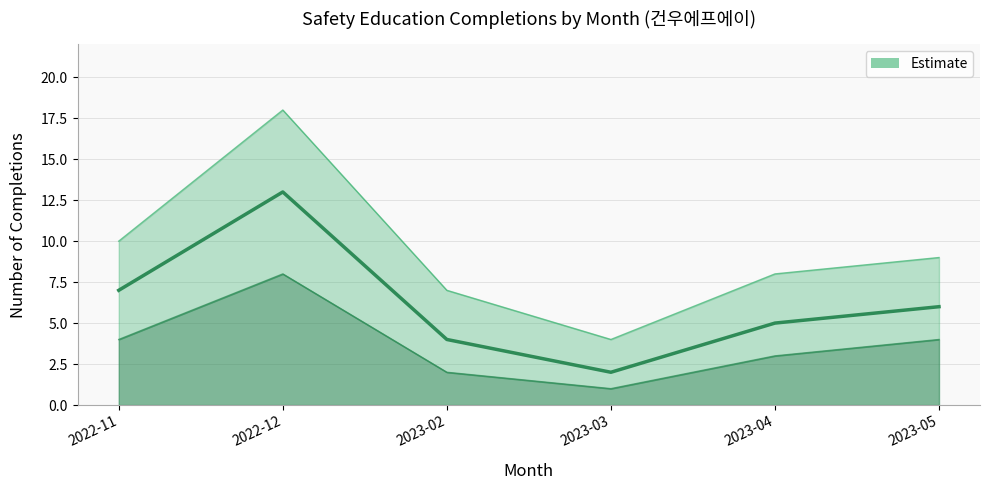

Approximately how many times larger is the value at 2022-11 compared to 2023-03?

3.5